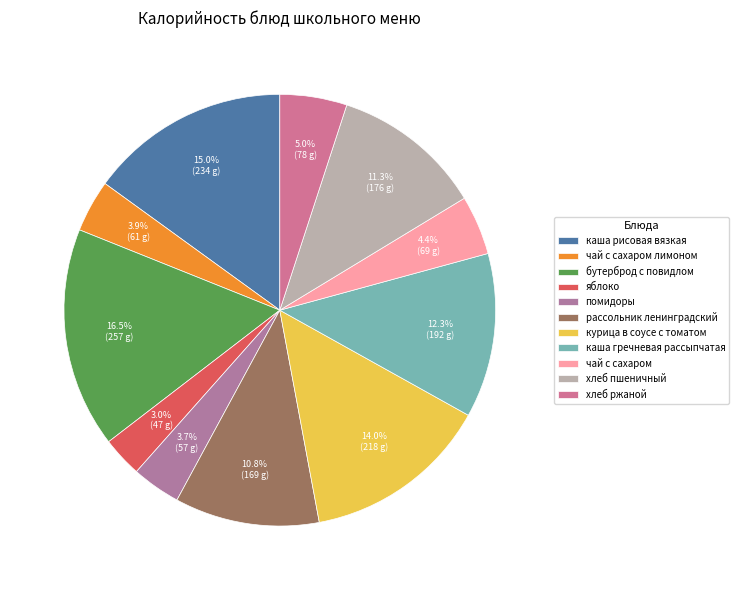

Is it true that бутерброд с повидлом is 24% of the pie?

False